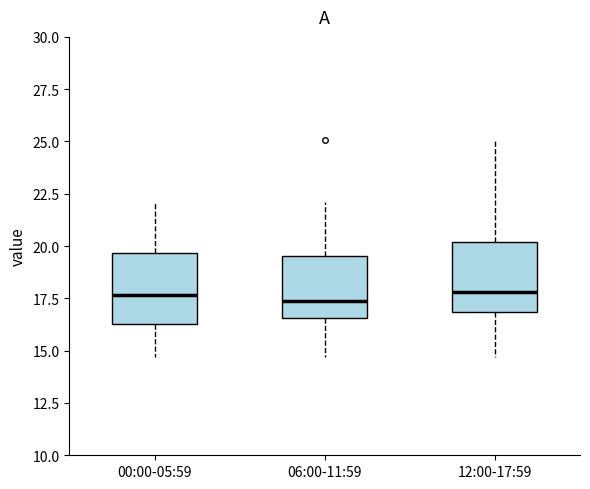

Reading left to right, read every box against the y-axis: the position of its median line, the range the box covers, and the ends of its whiskers. The values are not printed on the chart, so give them approximately, as read against the axis.

00:00-05:59: median 17.5, box 16.5 to 19.5, whiskers 14.5 to 22.0
06:00-11:59: median 17.5, box 16.5 to 19.5, whiskers 14.5 to 22.0
12:00-17:59: median 18.0, box 17.0 to 20.0, whiskers 14.5 to 25.0